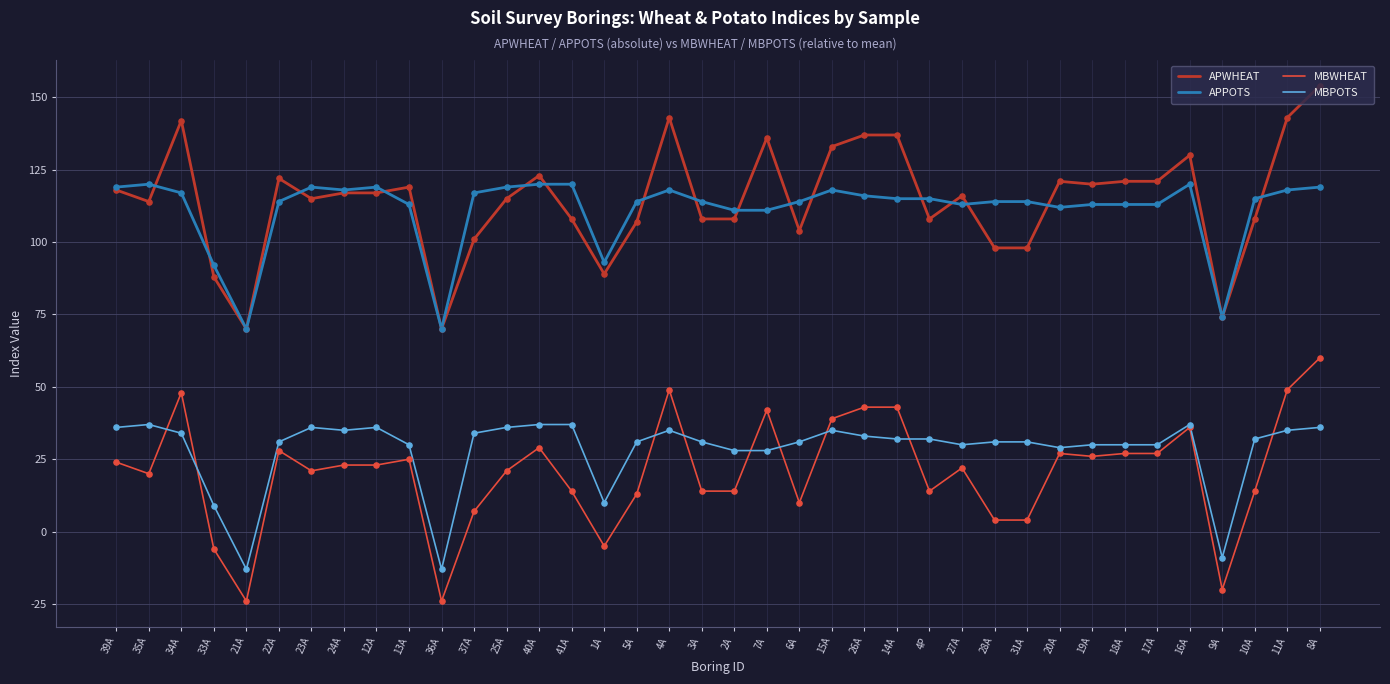

Is the value of MBPOTS at 27A greater than the value of MBWHEAT at 41A?

Yes